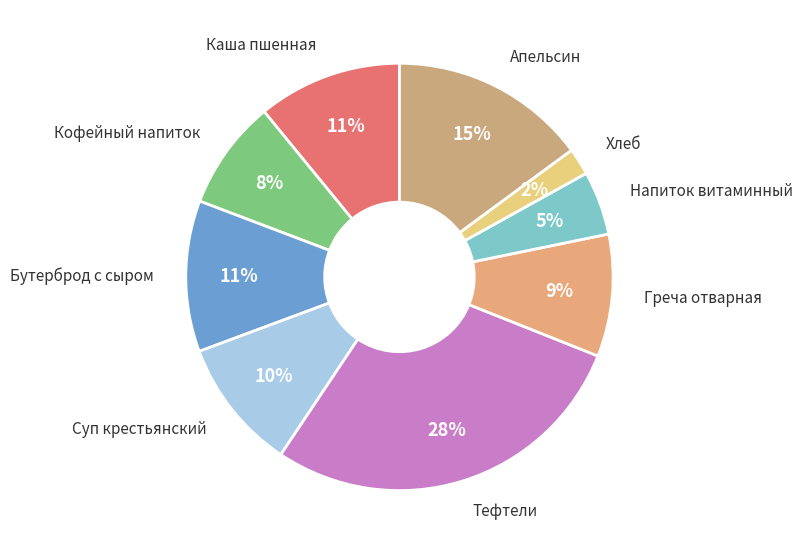

How many slices are in this pie chart?

9